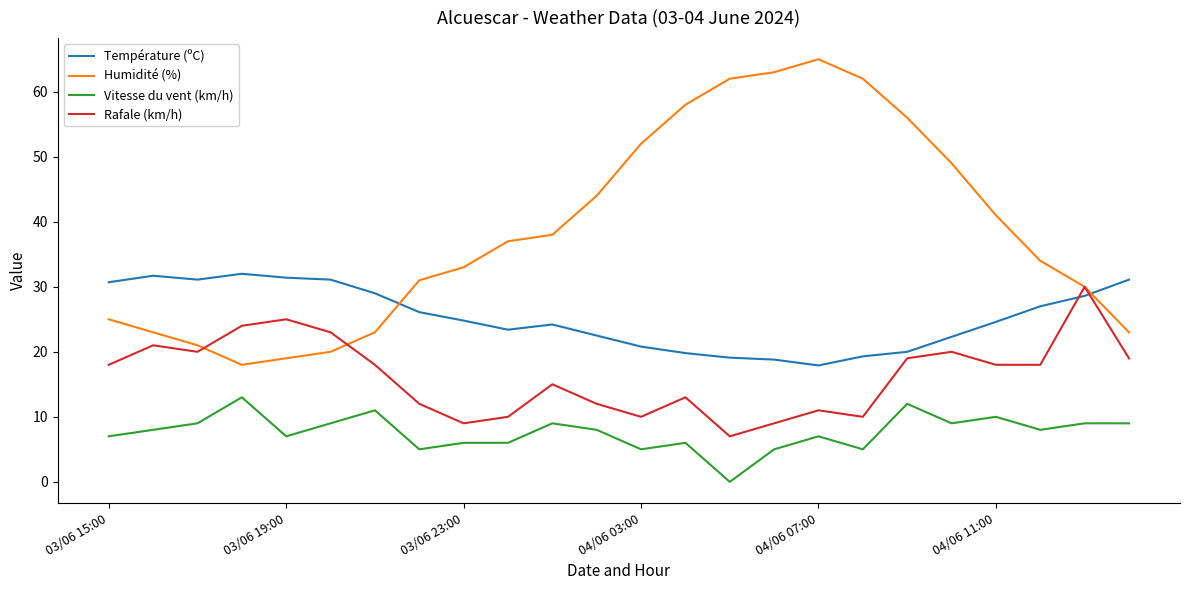

What is the lowest value of the Température (ºC) series?

17.9